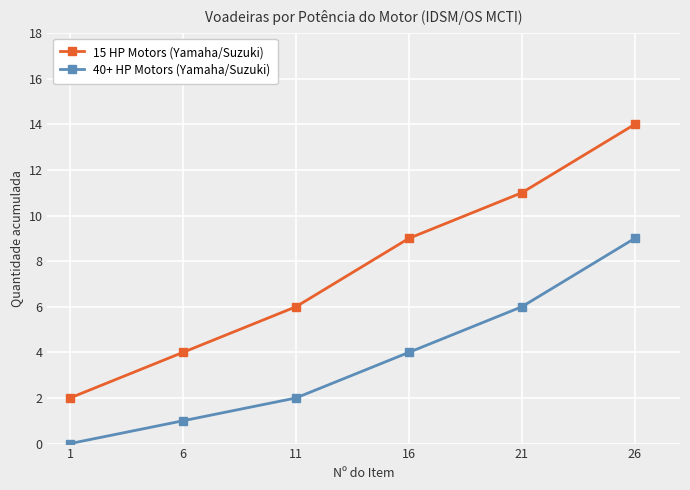

What is the minimum value for 15 HP Motors (Yamaha/Suzuki)?

2